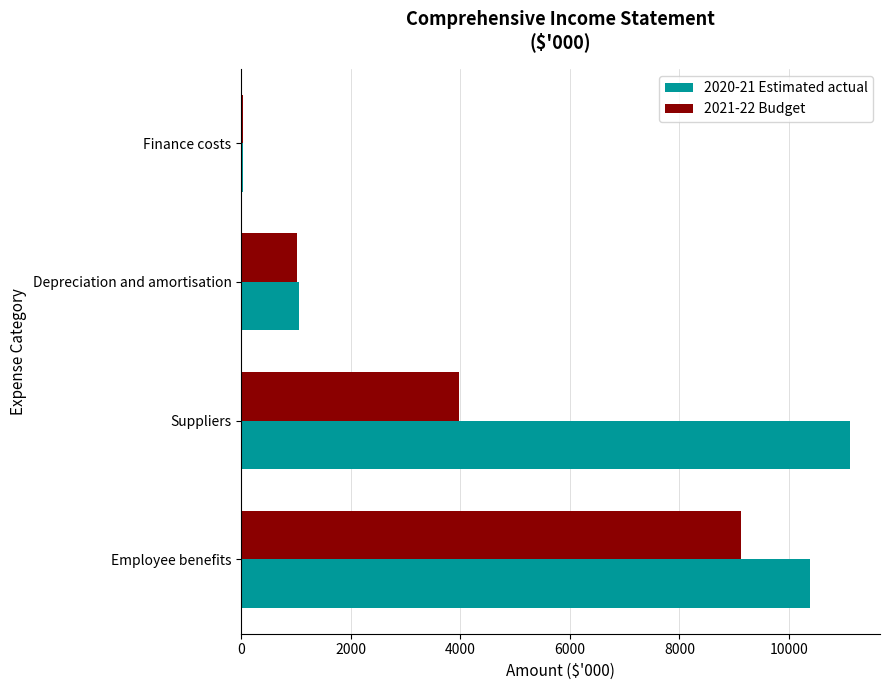

The 2021-22 Budget series shows 3974 at Suppliers. True or false?

True